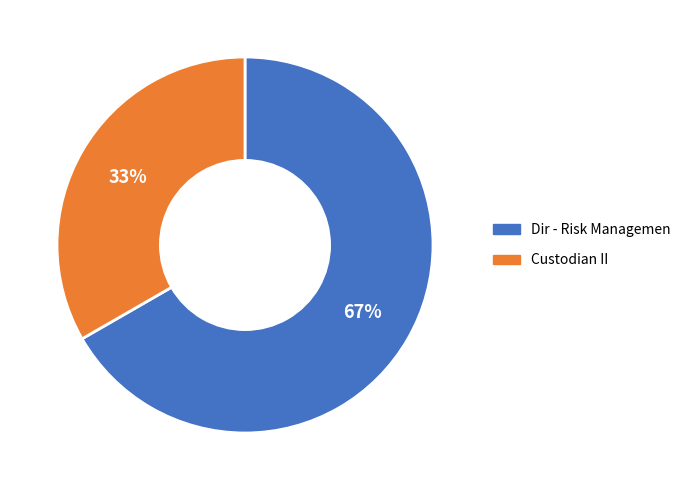

Which category has the biggest portion of the pie?

Dir - Risk Managemen